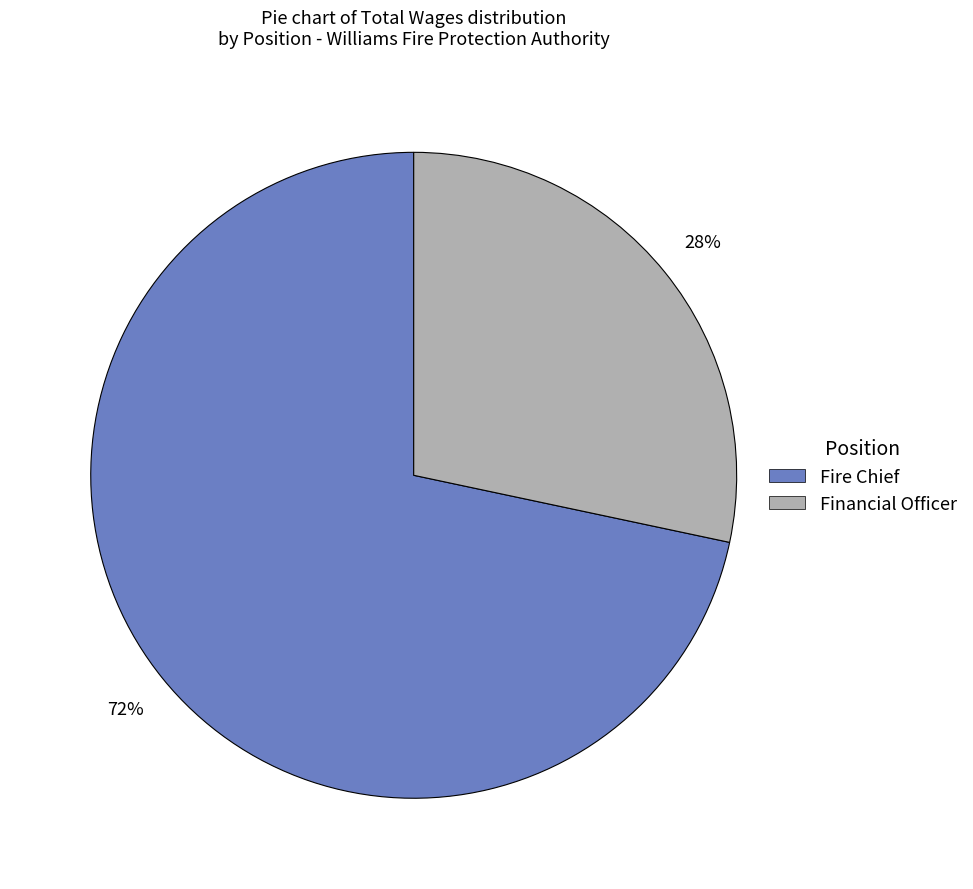

Count the number of slices in the pie.

2